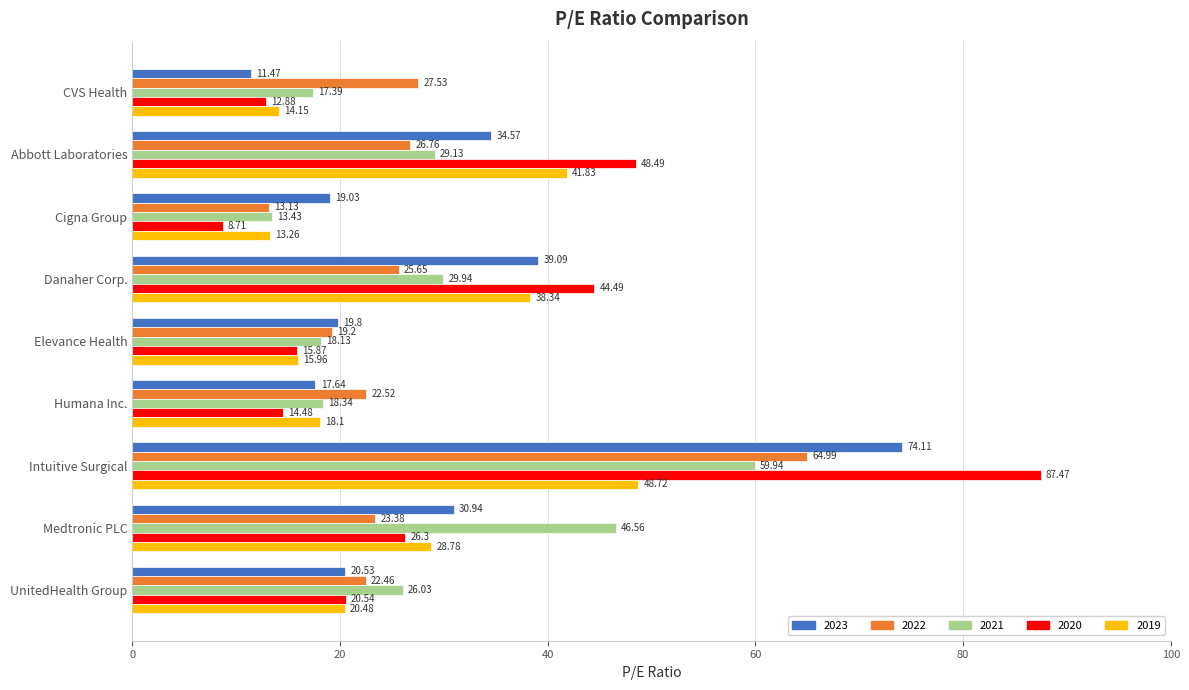

What is the spread (max minus min) of values at Abbott Laboratories?

21.7